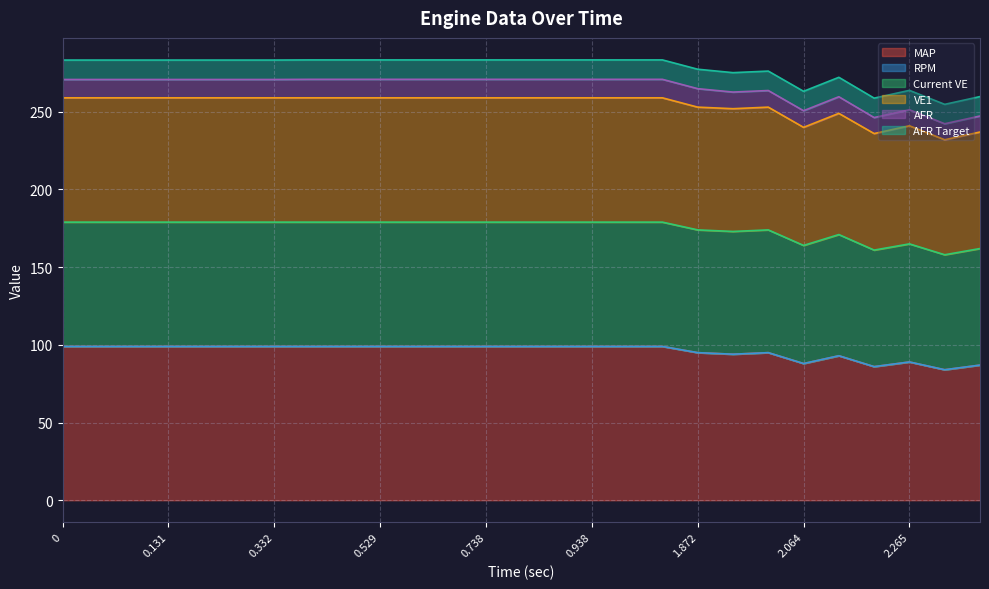

Does the chart have visible grid lines?

Yes